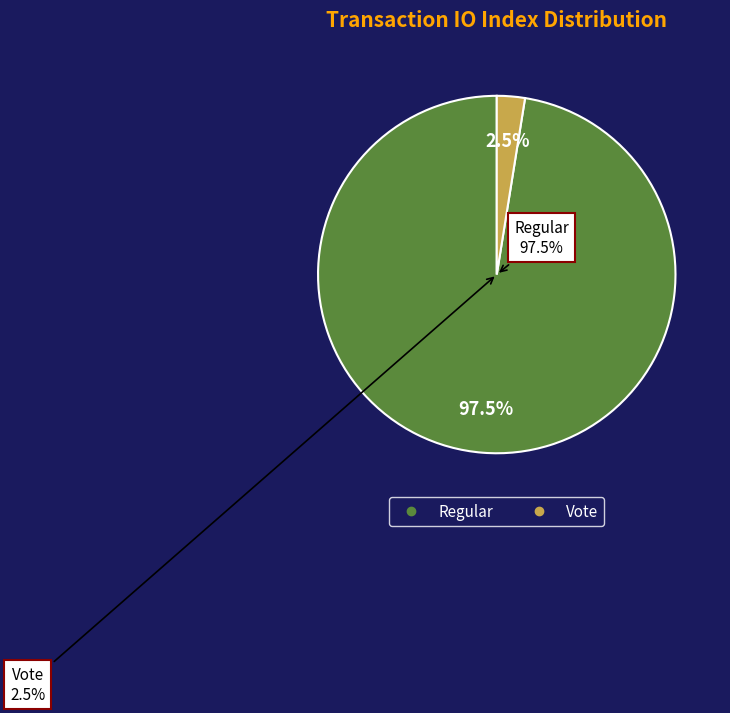

The Regular (io_index=77) slice represents 90% of the pie. True or false?

False